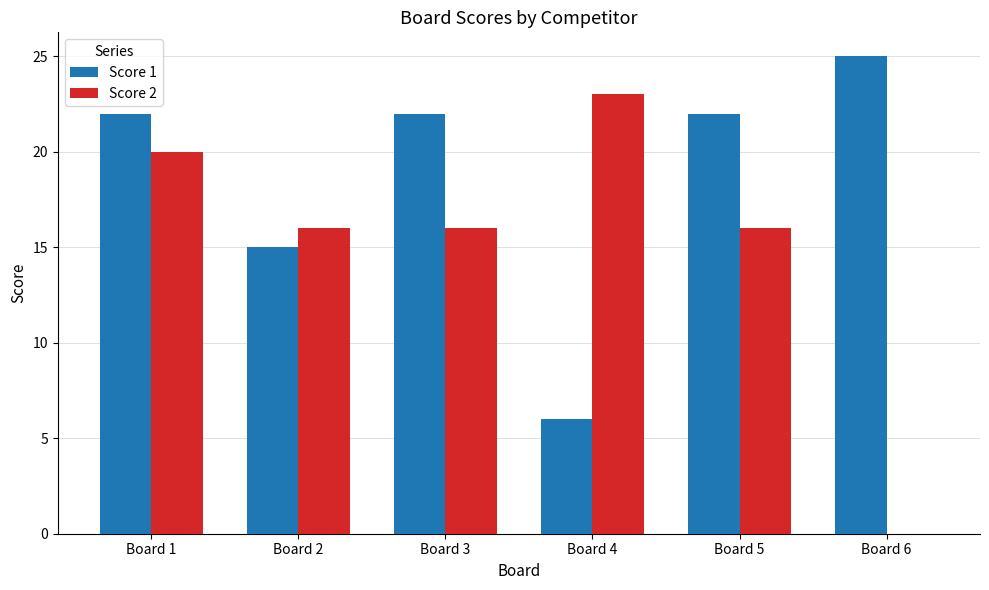

What are all the series names shown in the legend?

Score 1, Score 2